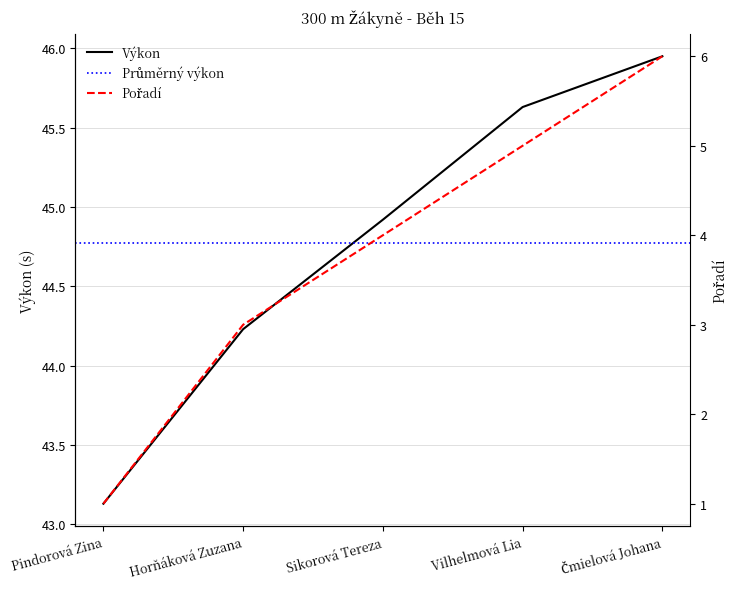

True or false: Pořadí and Výkon cross at least once.

False